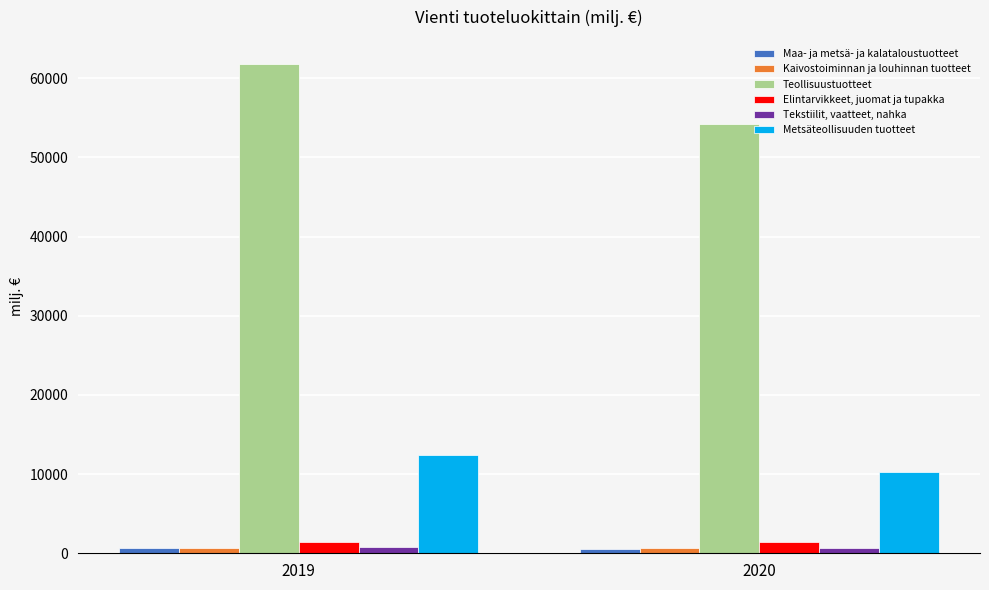

Which series changed the most between 2019 and 2020?

Teollisuustuotteet